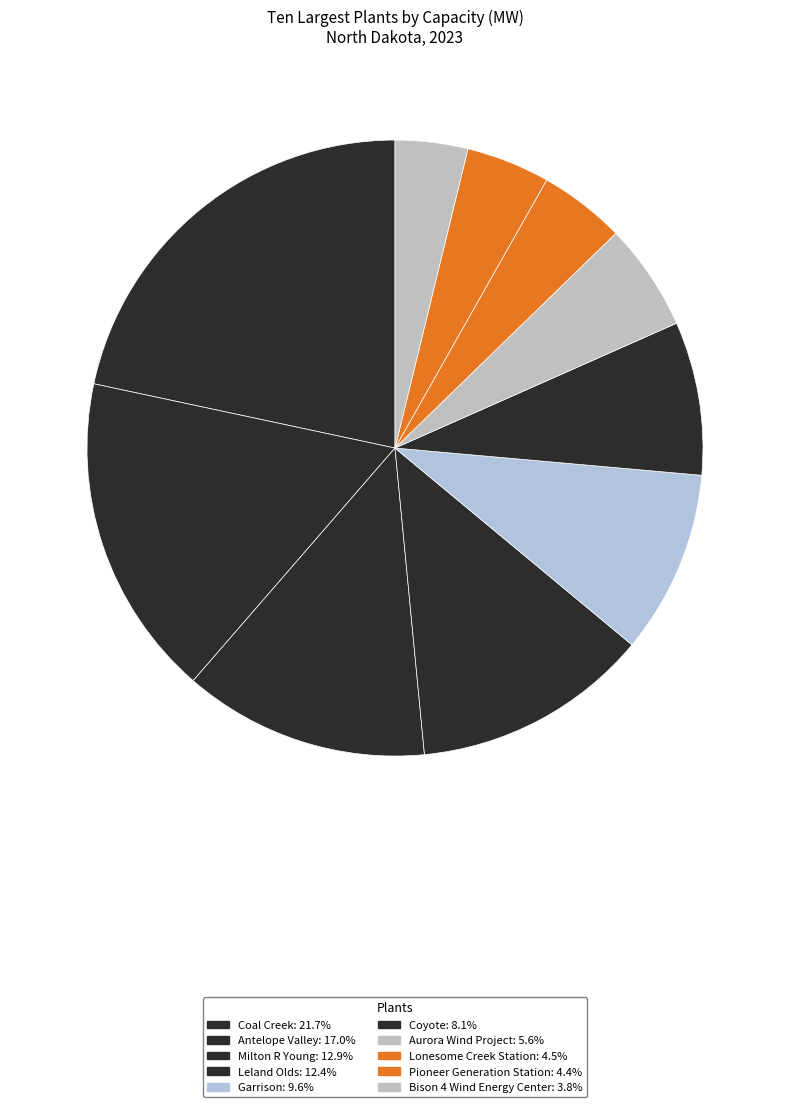

How many segments does this pie chart have?

10